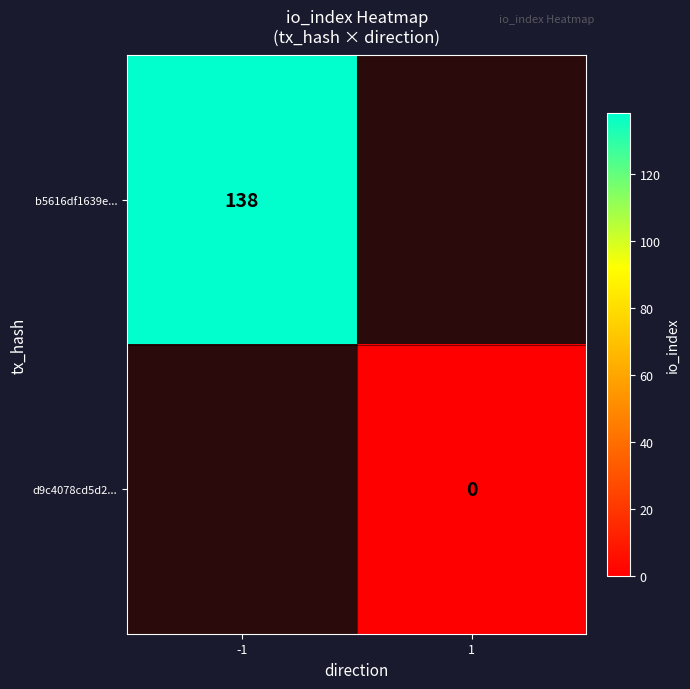

What is the lowest value of the b5616df1639e... series?

138.0